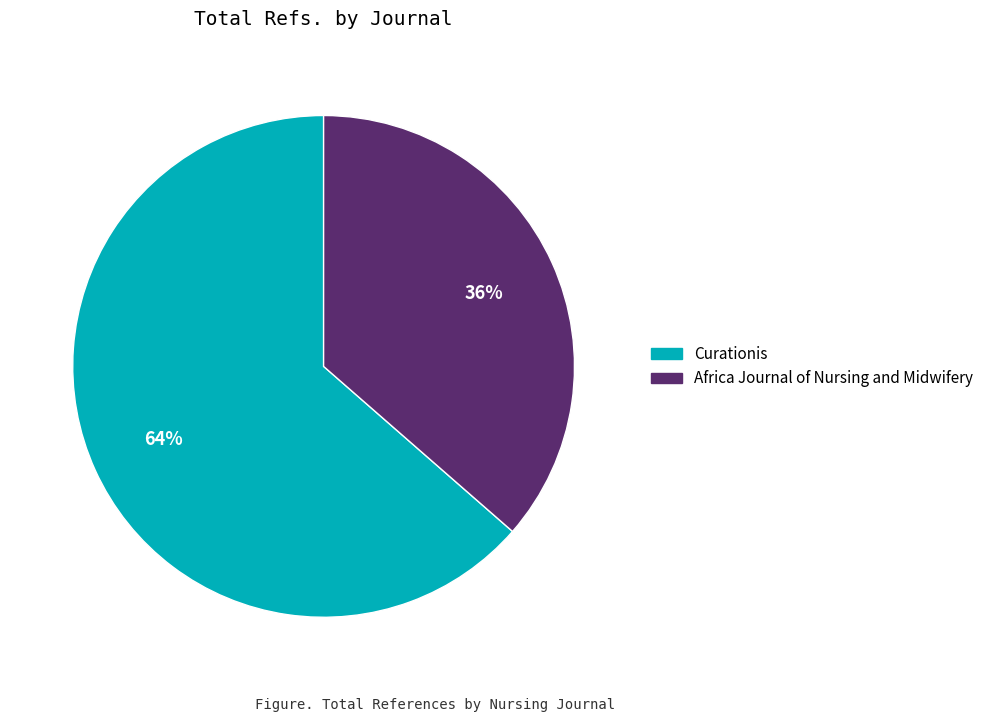

What is the largest slice in the pie chart?

Curationis